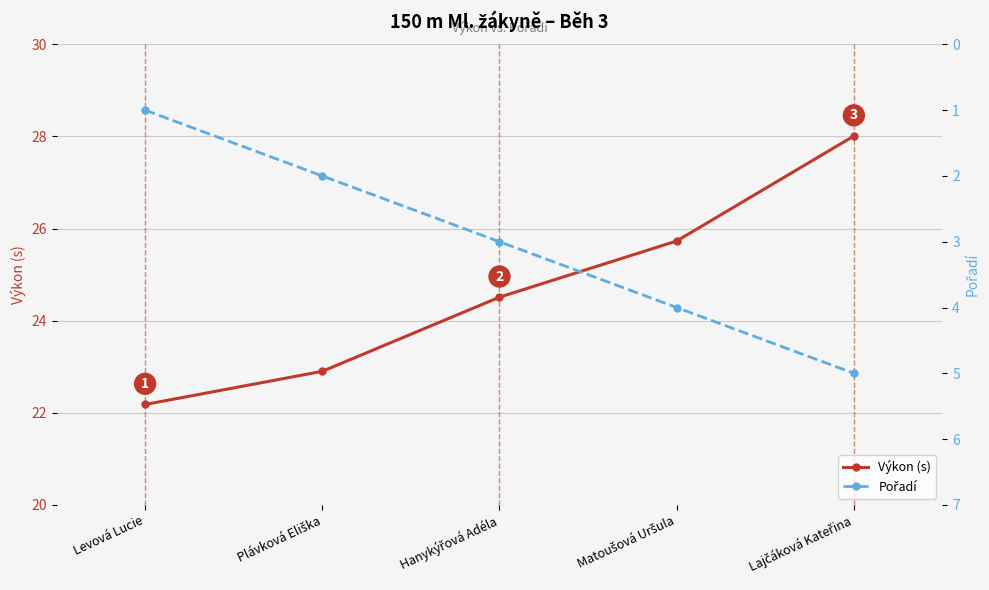

Reading left to right, what are all the values shown in this chart?

Výkon (s): 22.2	22.9	24.5	25.7	28.0
Pořadí: 1.0	2.0	3.0	4.0	5.0